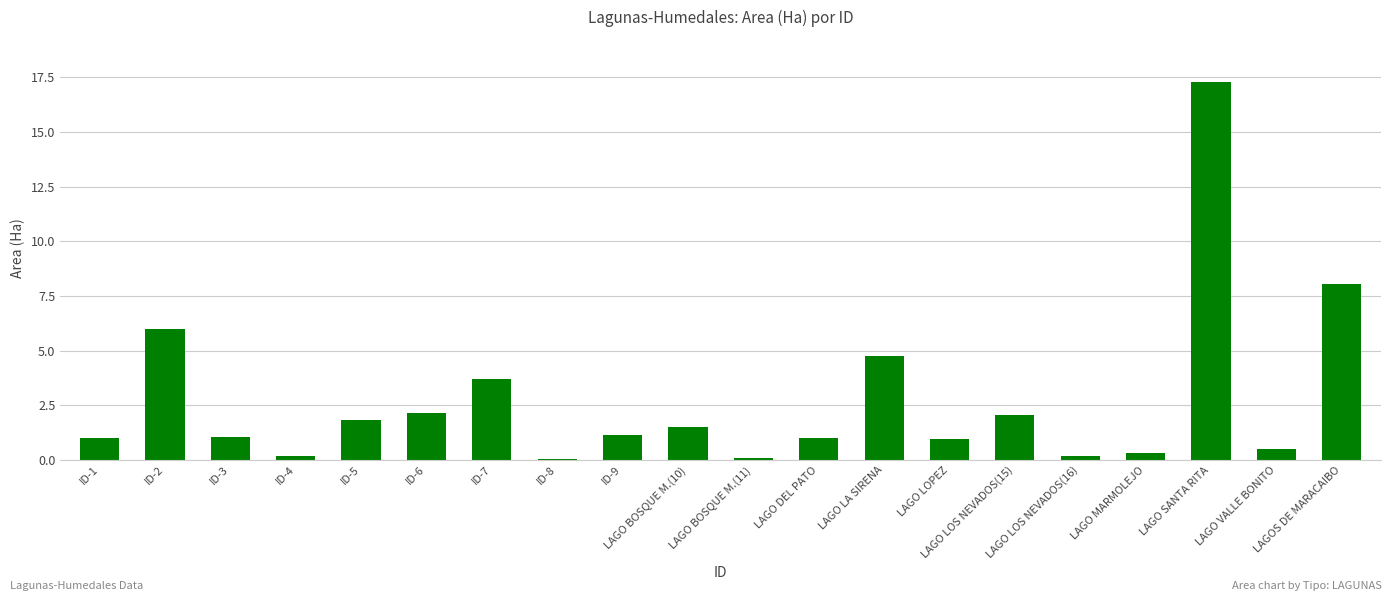

What is the approximate value at LAGO SANTA RITA?

17.3